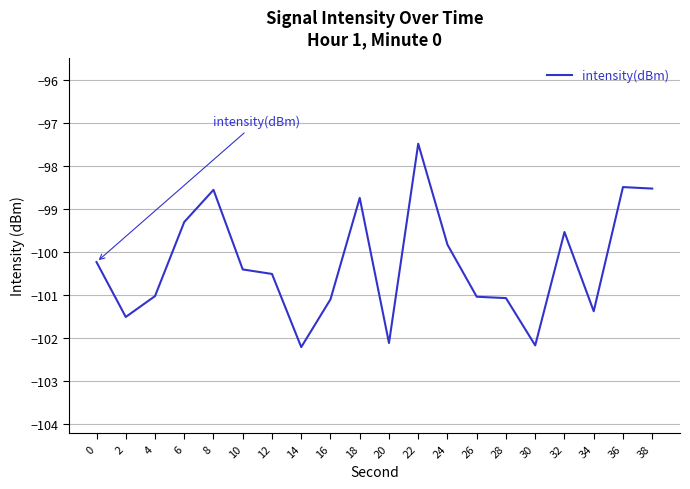

At which category does the chart reach its peak across all series?

22